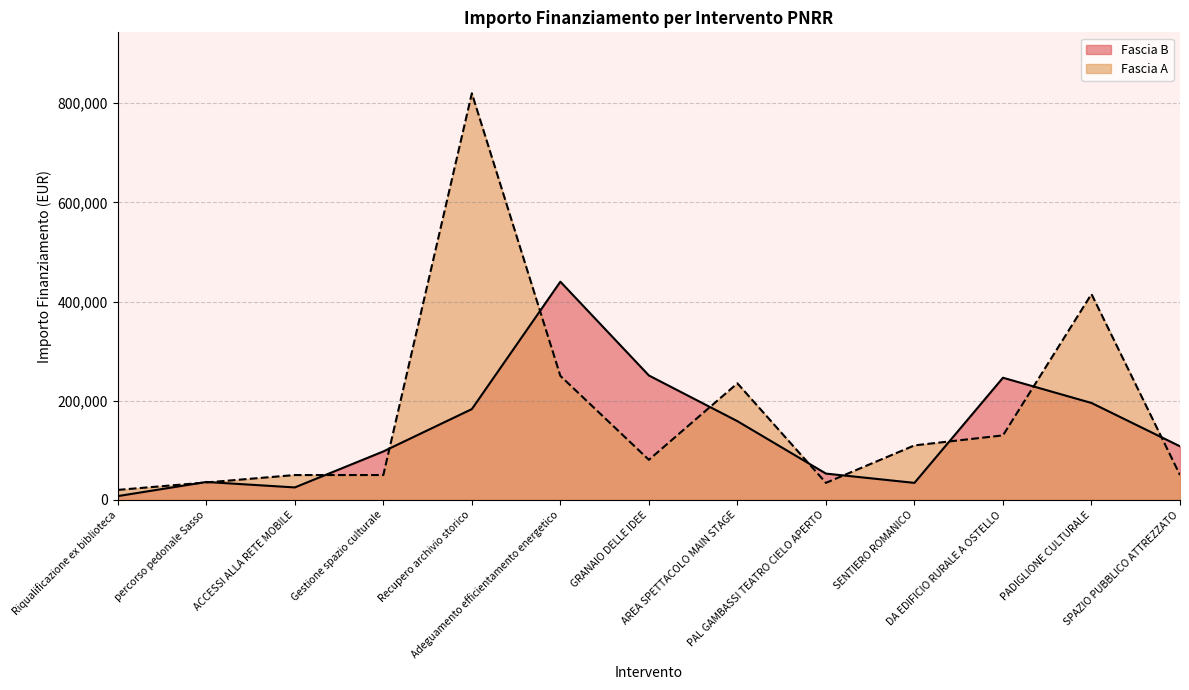

How many times do Fascia A and Fascia B cross each other?

11